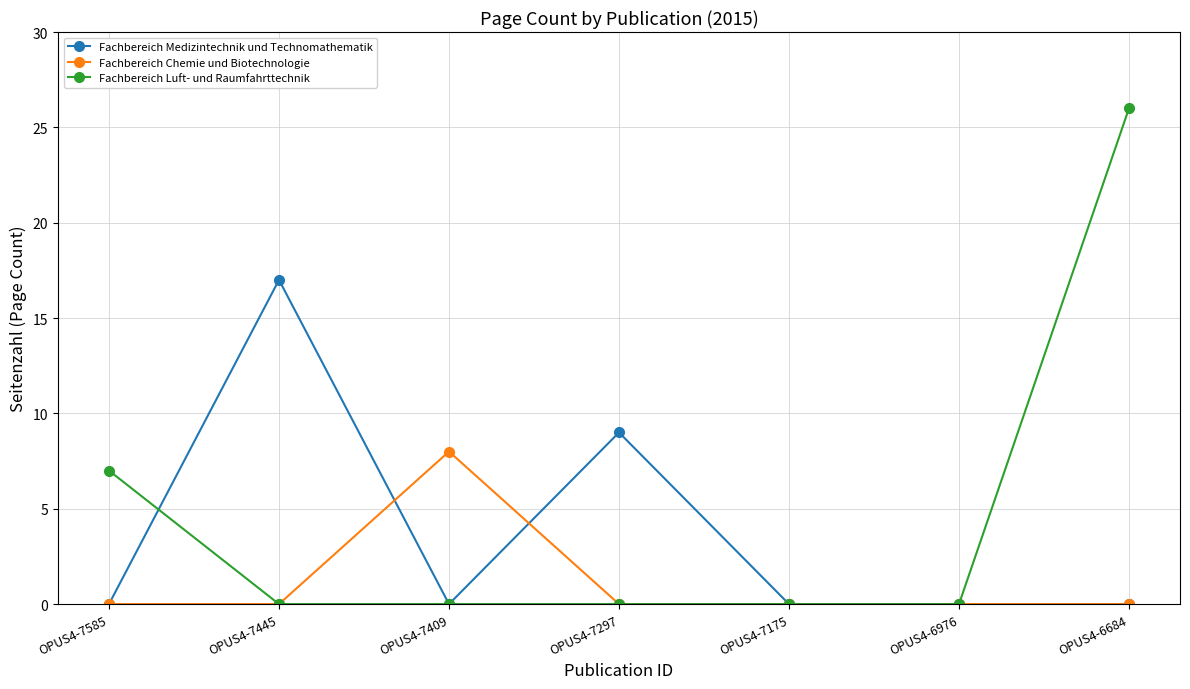

At which category does Fachbereich Chemie und Biotechnologie reach its first local peak?

OPUS4-7409